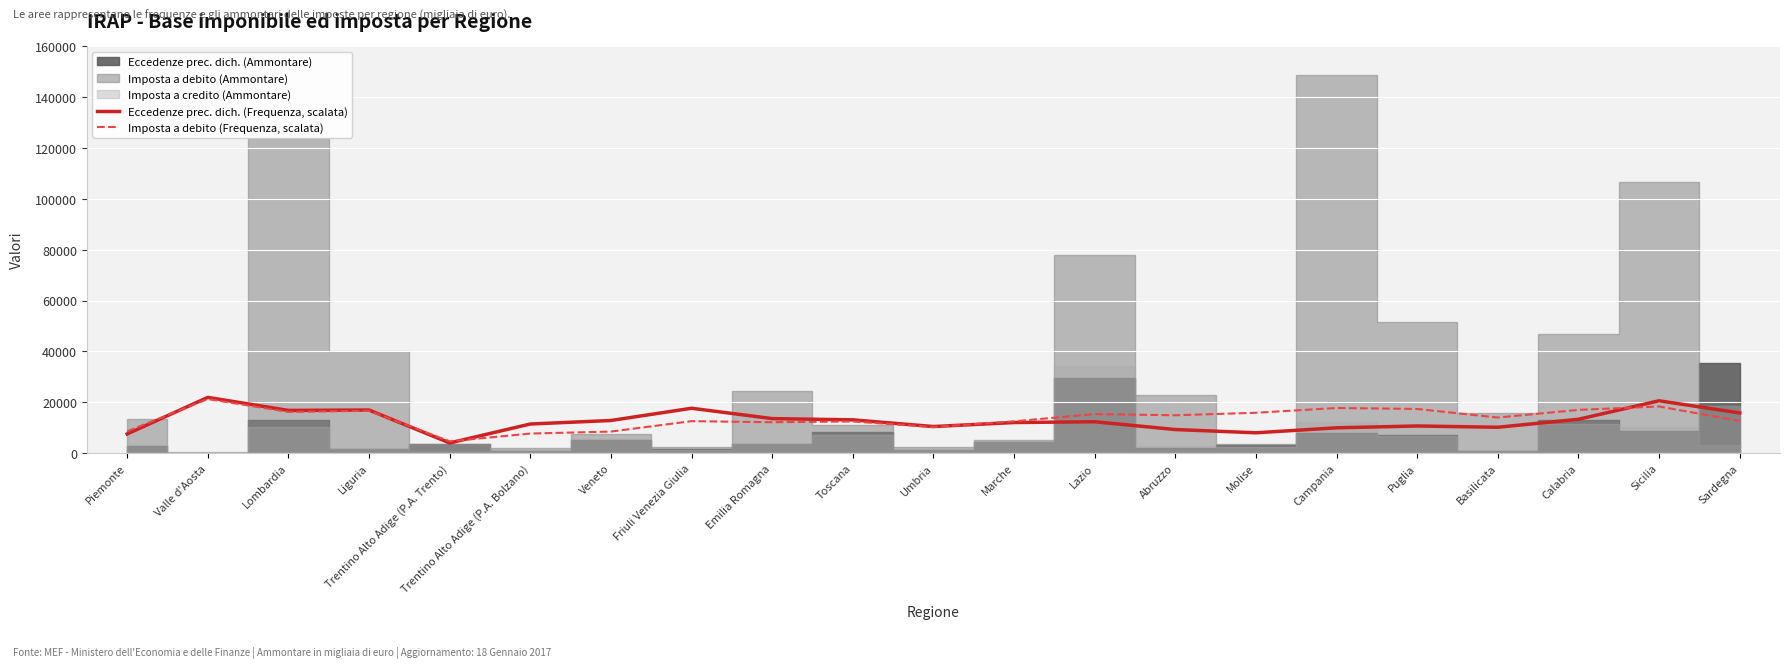

How many lines are shown in the chart?

2